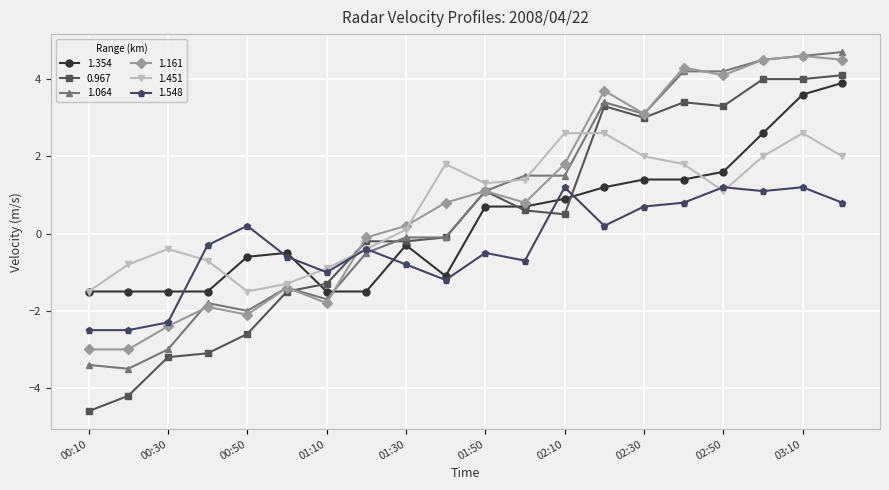

True or false: 1.354 and 1.161 cross at least once.

True